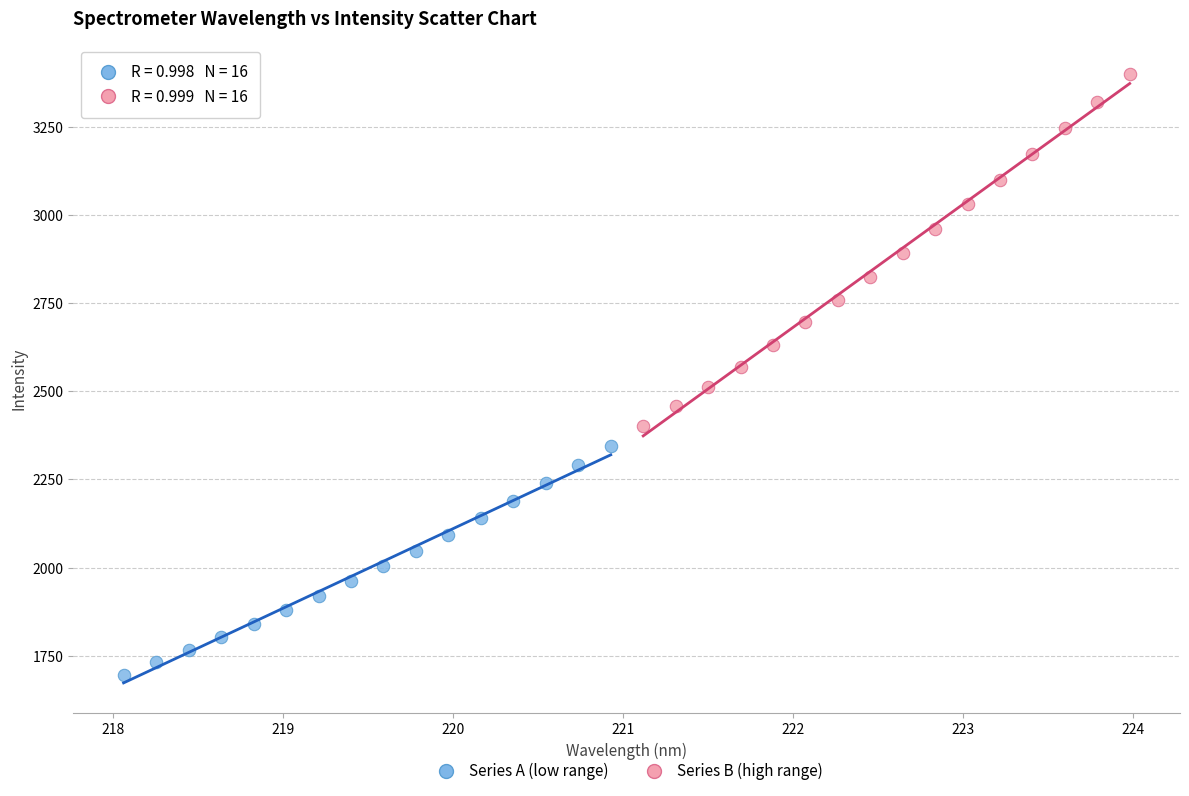

Which series has the widest spread of Y values?

Series B (high range)